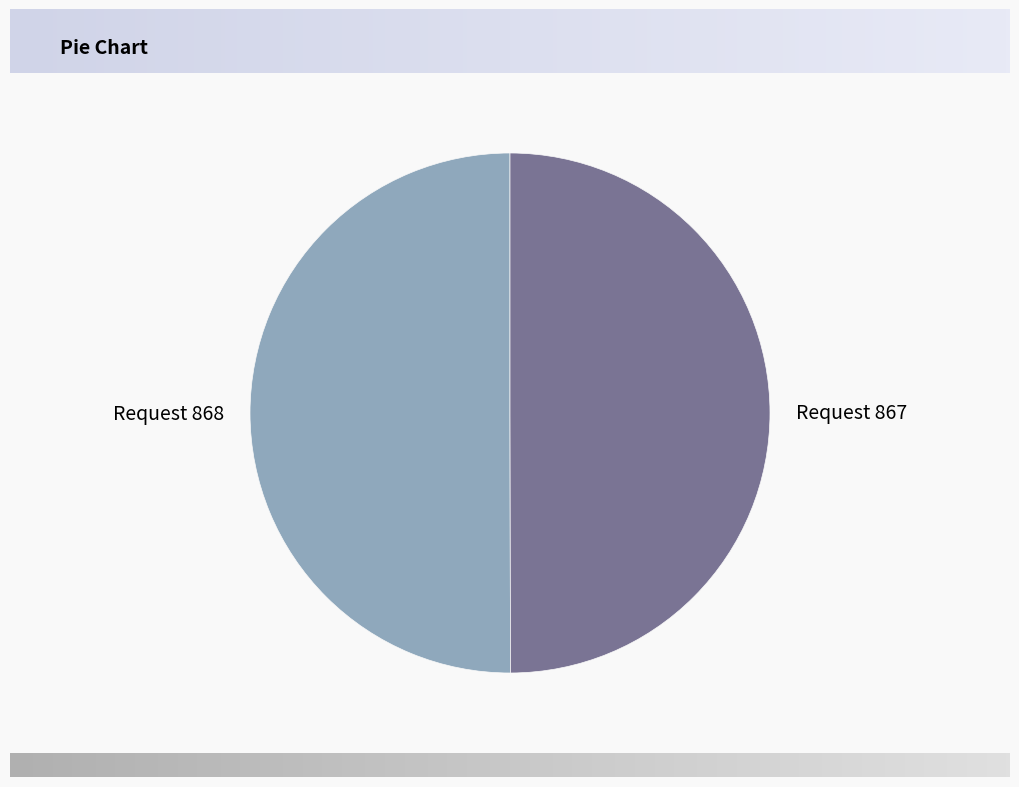

The Request 868 slice represents 50% of the pie. True or false?

True